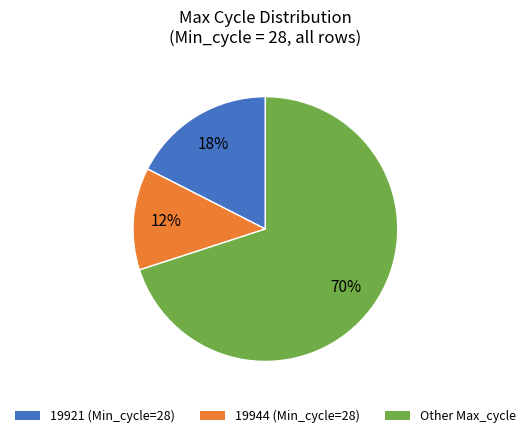

To the nearest percent, what is the average slice percentage?

33%